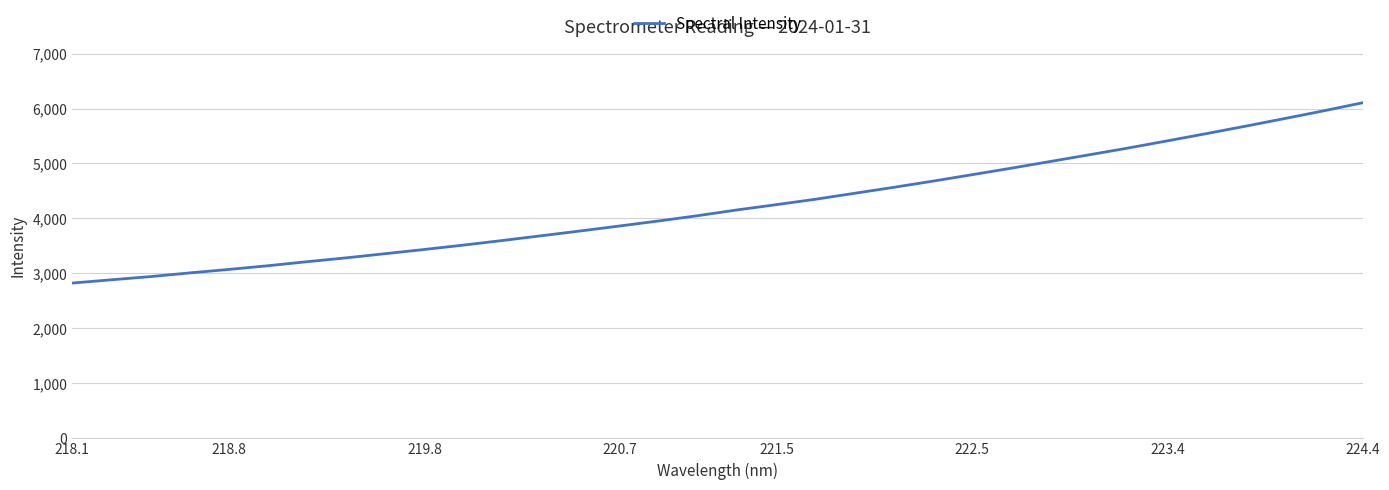

What is the difference between the maximum and minimum values?

3280.0